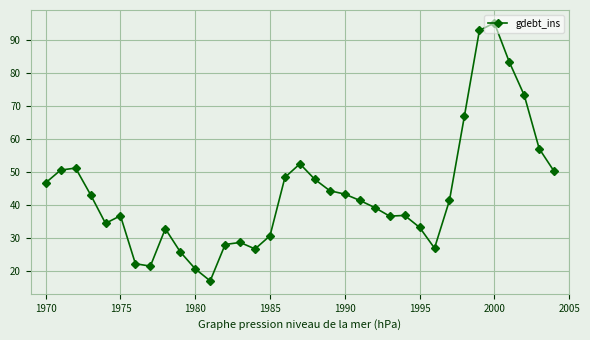

What is the sum of all values?

1526.1